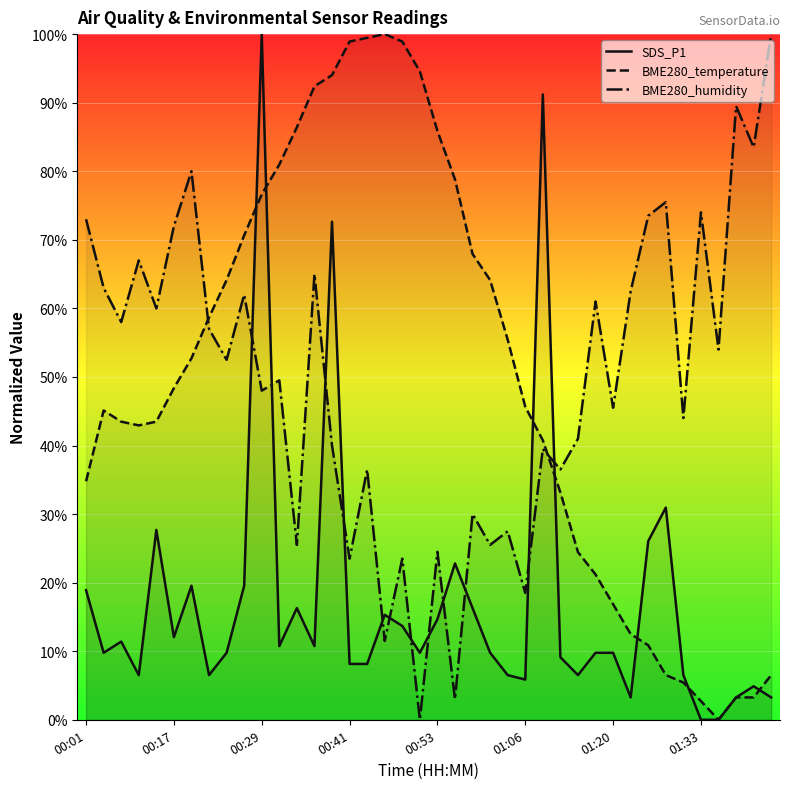

At which category is the sum across all series the highest?

00:29